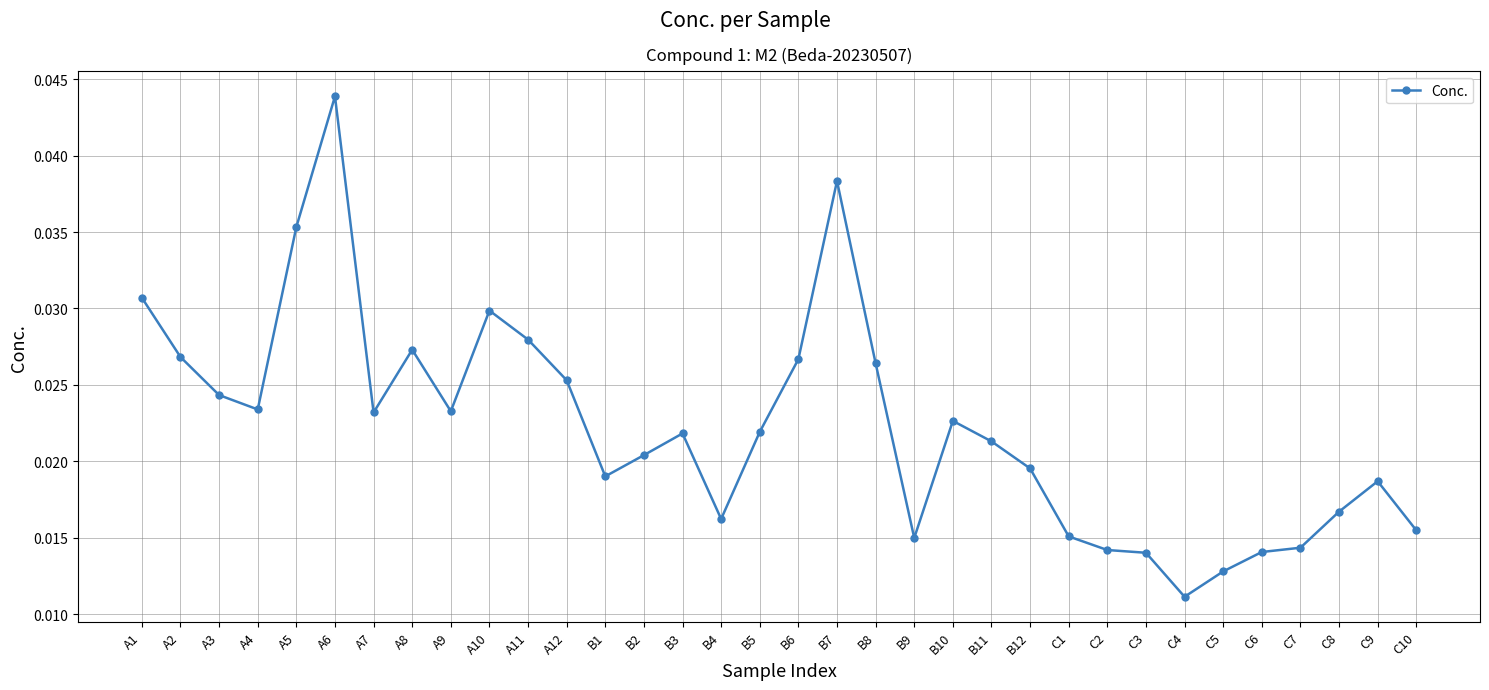

How many values are between 0 and 1?

34